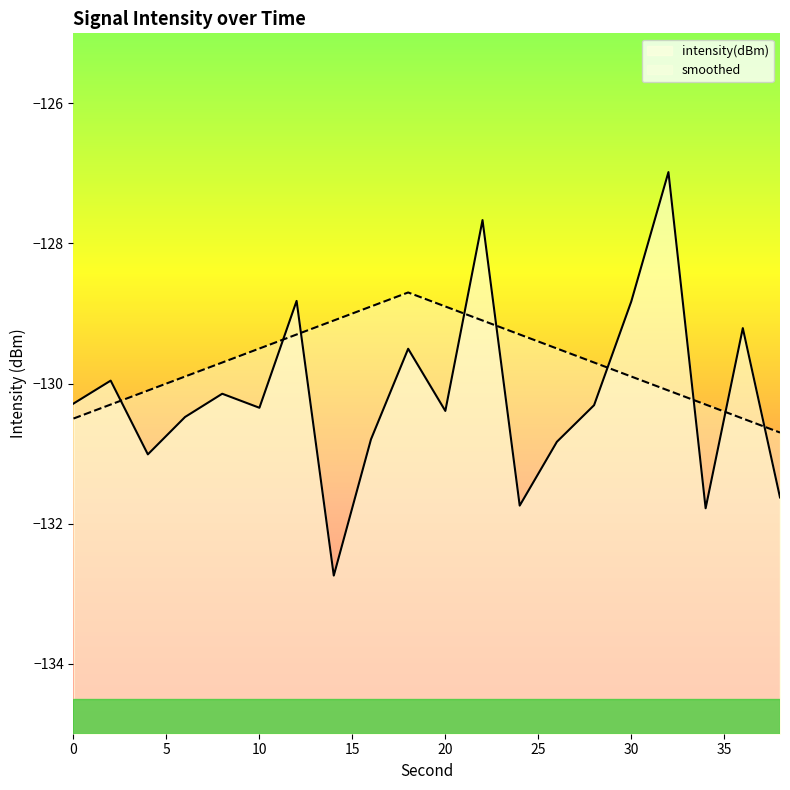

At which category does the chart reach its peak across all series?

32